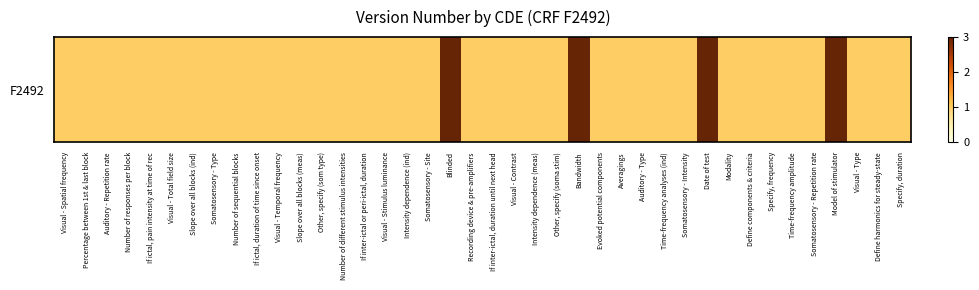

How many values are between 1 and 2?

36